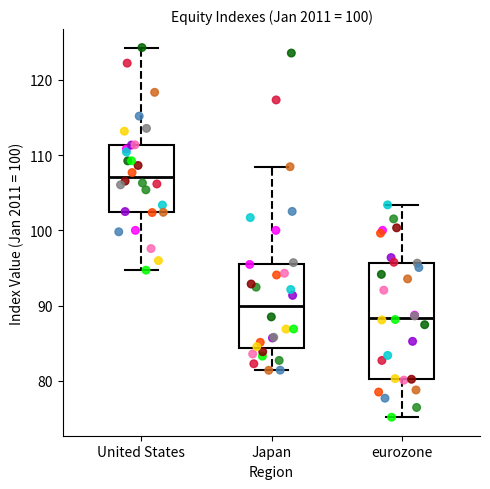

Reading left to right, read every box against the y-axis: the position of its median line, the range the box covers, and the ends of its whiskers. The values are not printed on the chart, so give them approximately, as read against the axis.

United States: median 107, box 102 to 111, whiskers 95 to 124
Japan: median 90, box 84 to 96, whiskers 81 to 108
eurozone: median 88, box 80 to 96, whiskers 75 to 103